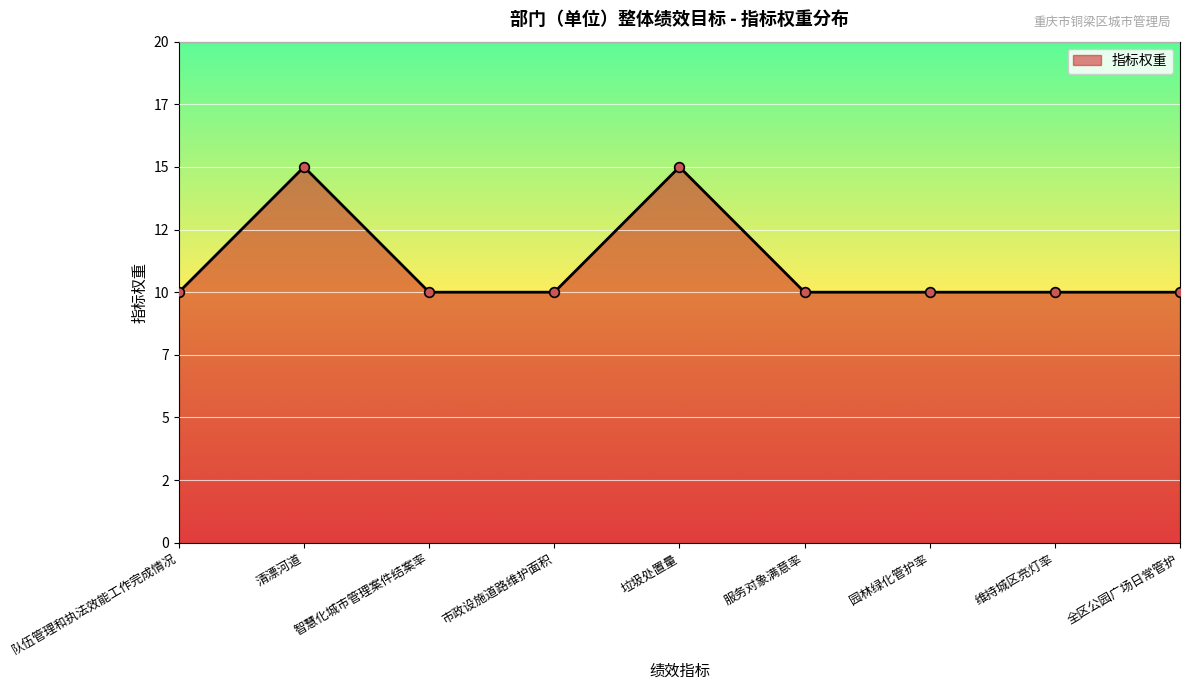

What is the approximate value at 维持城区亮灯率?

10